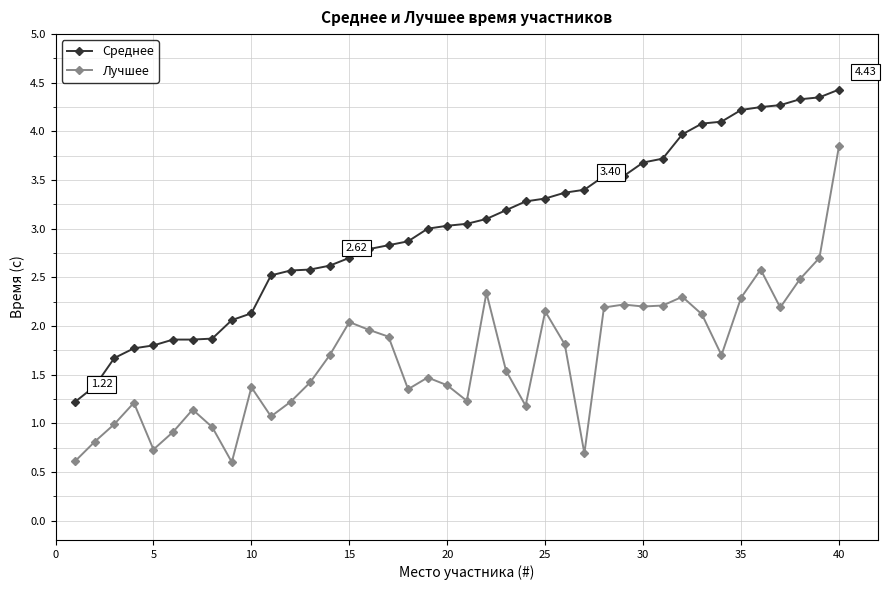

What is the sum of all Среднее values?

120.3